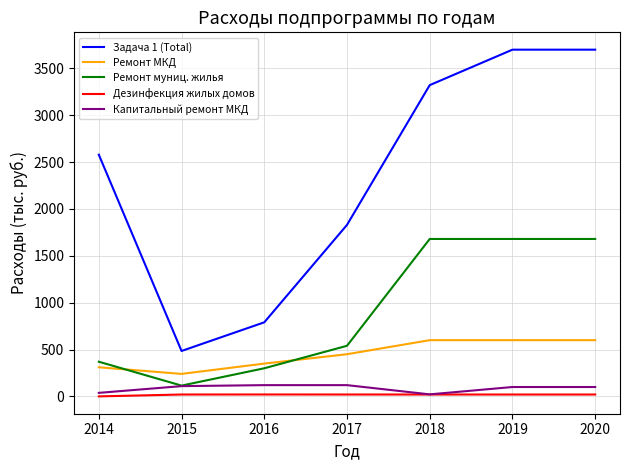

Which series has the largest range (max minus min)?

Задача 1 (Total)